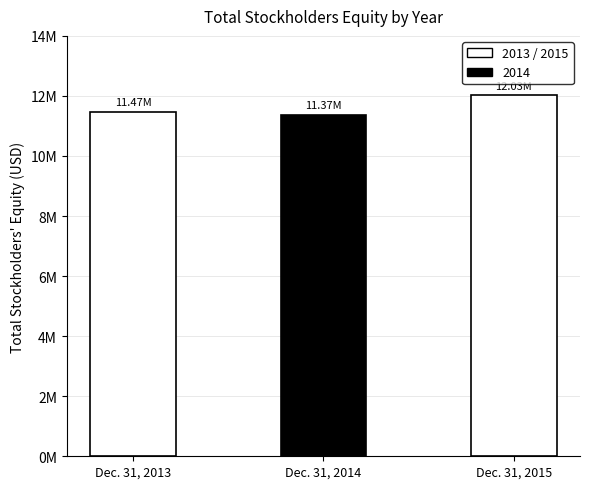

Does the chart contain any negative values?

No